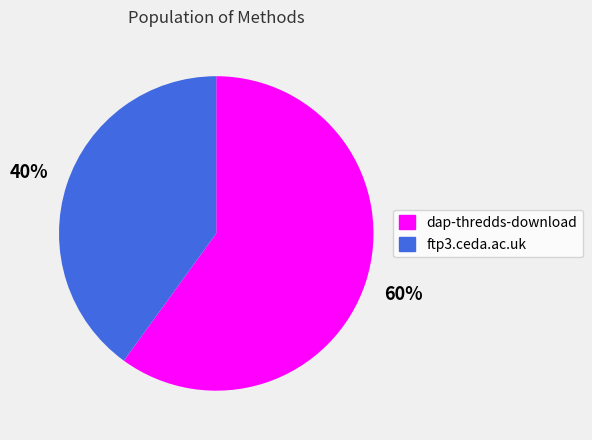

Is it true that dap-thredds-download is 60% of the pie?

True